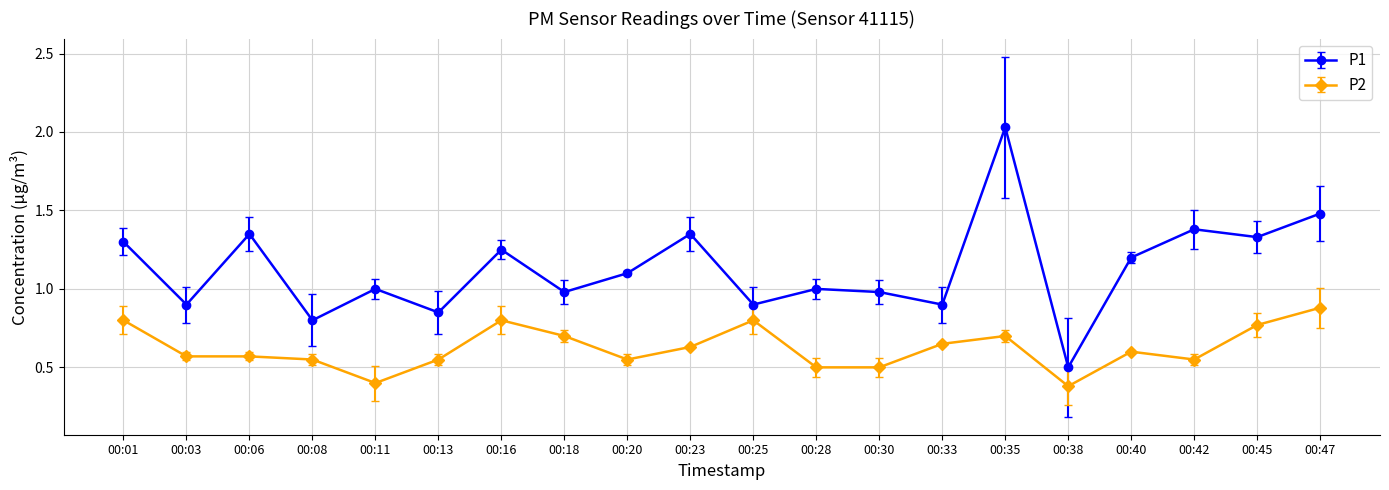

What is the value of the P1 point at the 16th from the left?

0.5